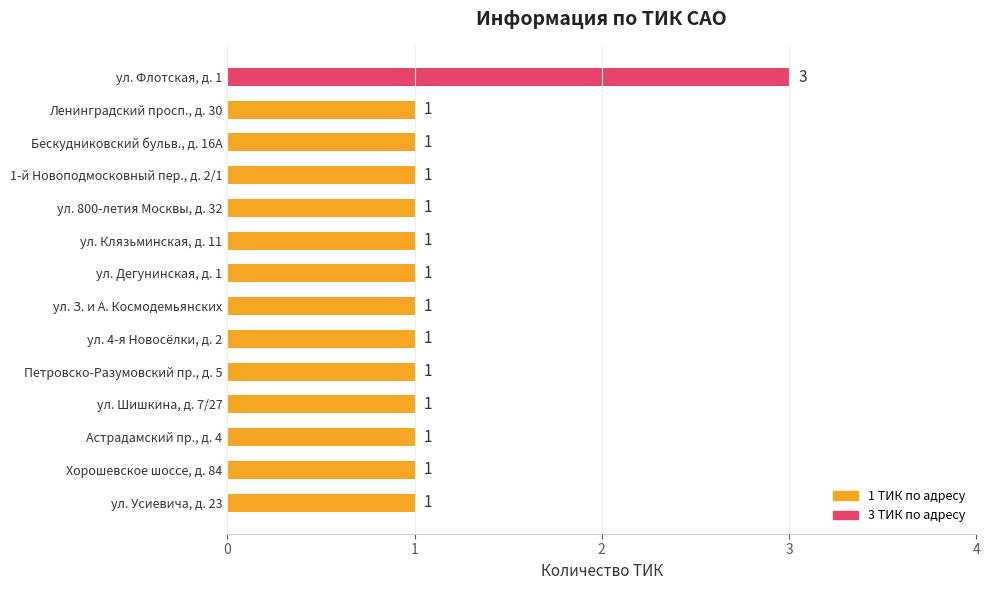

Count the number of data series in this chart.

1